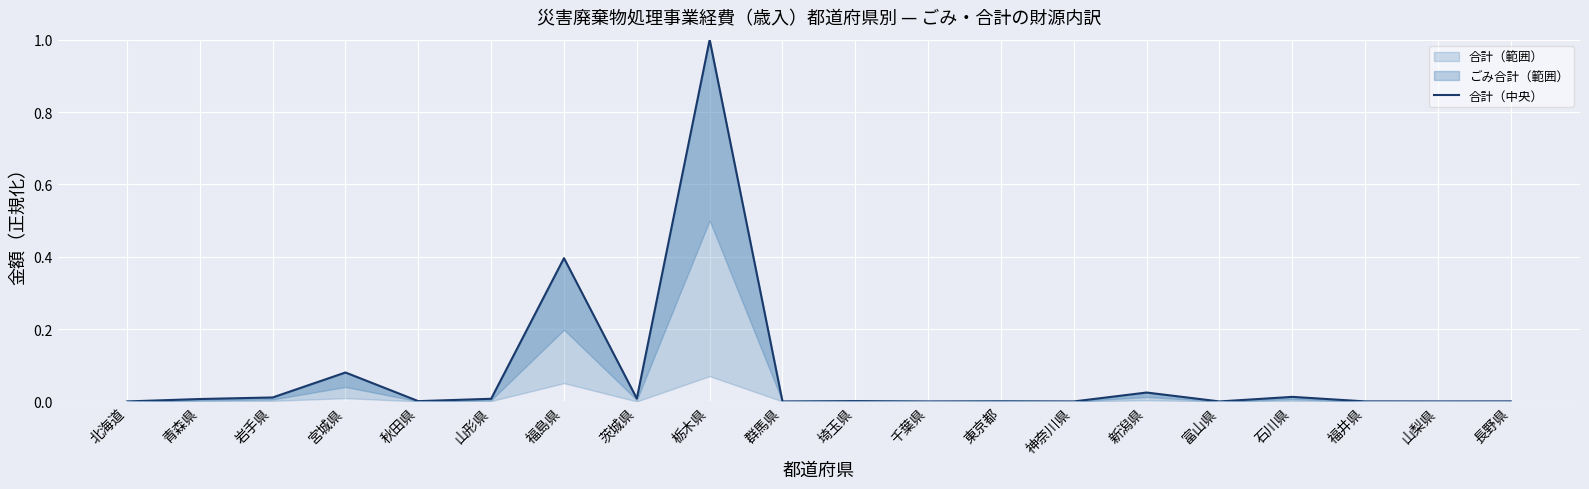

How many lines are shown in the chart?

1